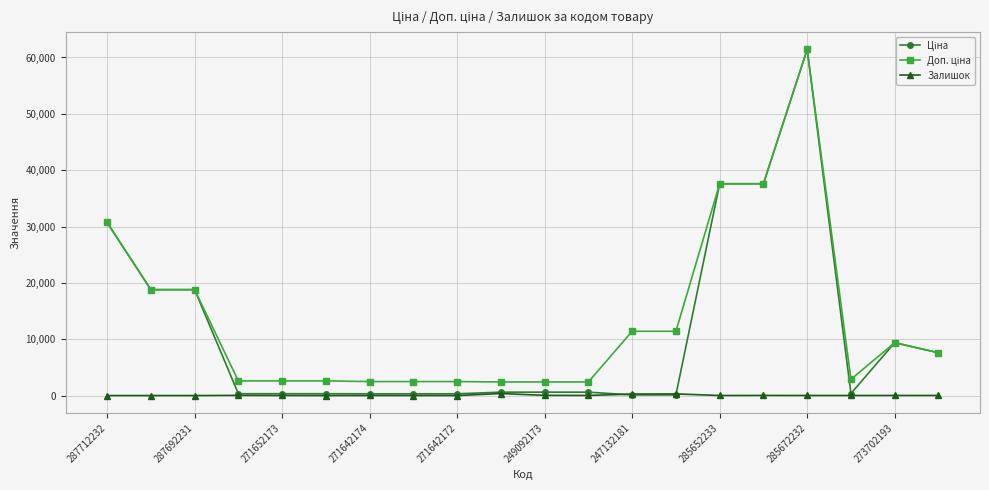

What is the greatest value displayed?

61434.3